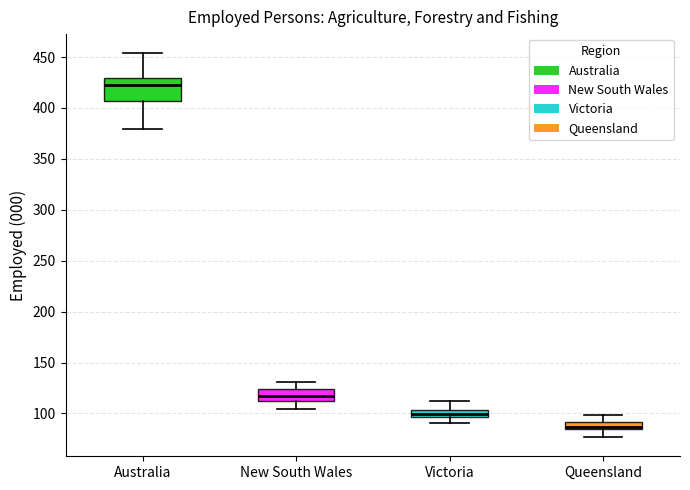

Comparing the boxes themselves (not the whiskers), which one is the tallest?

Australia